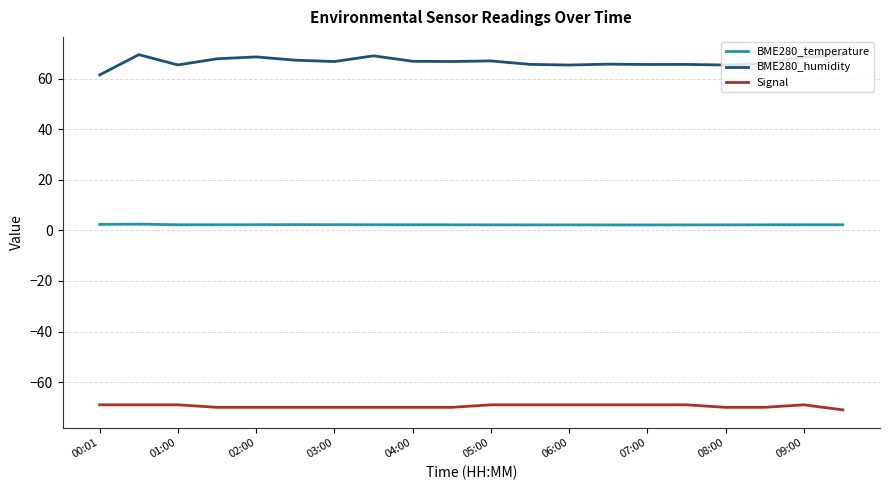

Which series has the largest total across all categories?

BME280_humidity